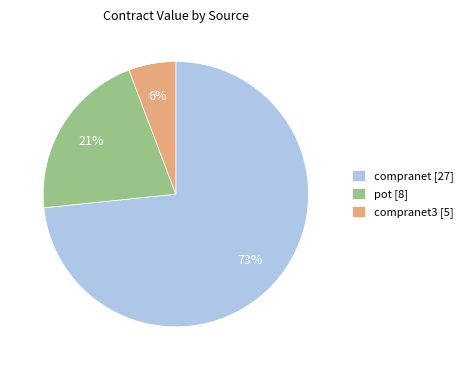

How many slices are in this pie chart?

3